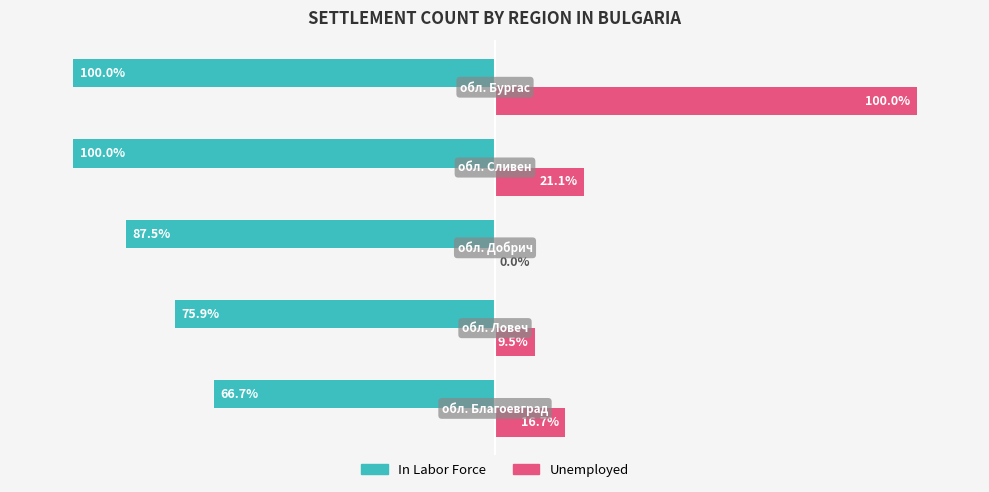

Which series has the largest total across all categories?

Unemployed